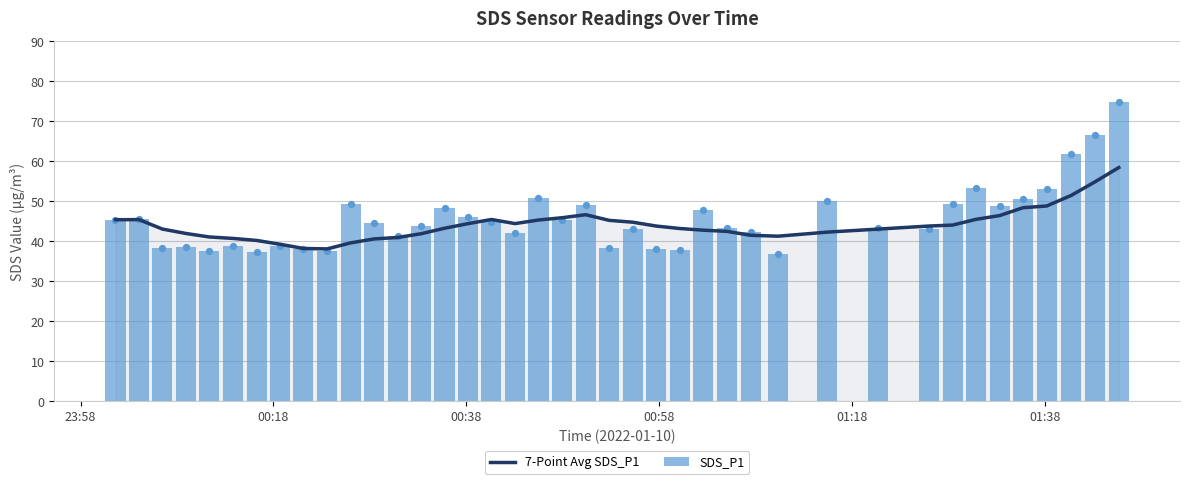

Which series contains the highest Y value?

SDS_P1